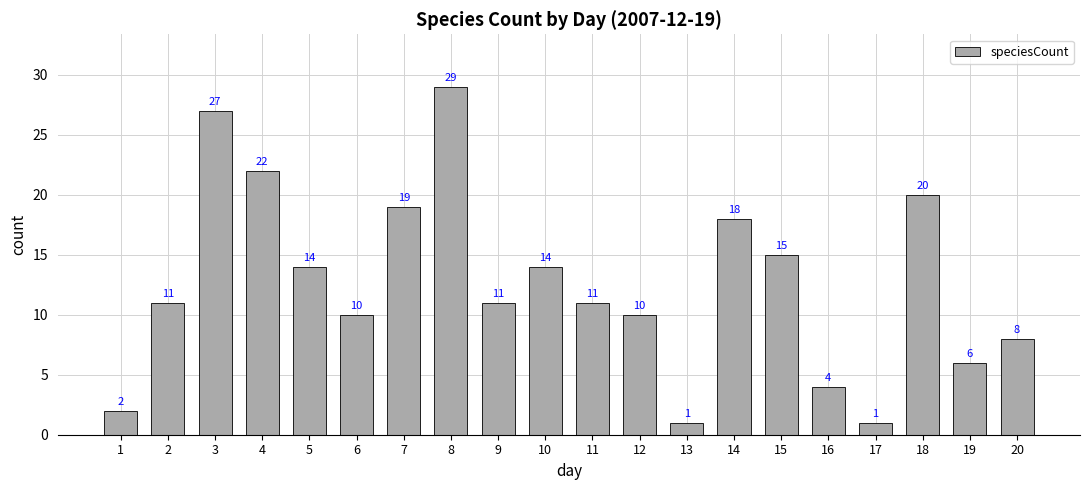

Count the number of categories in the chart.

20